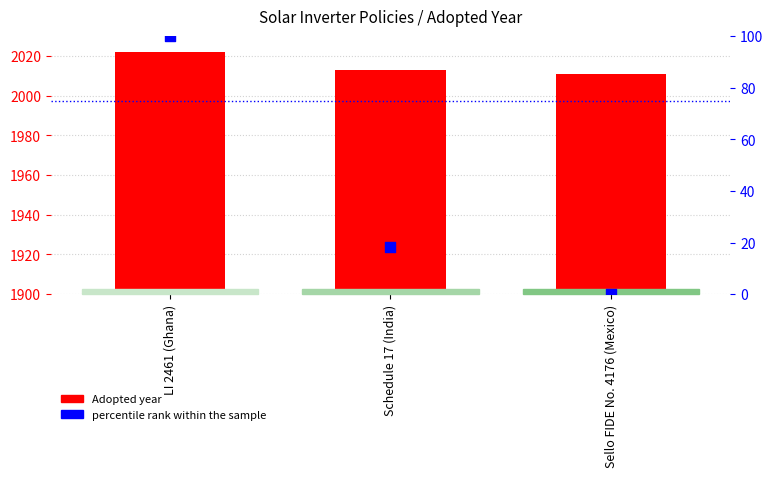

What are all the series names shown in the legend?

Adopted year, percentile rank within the sample